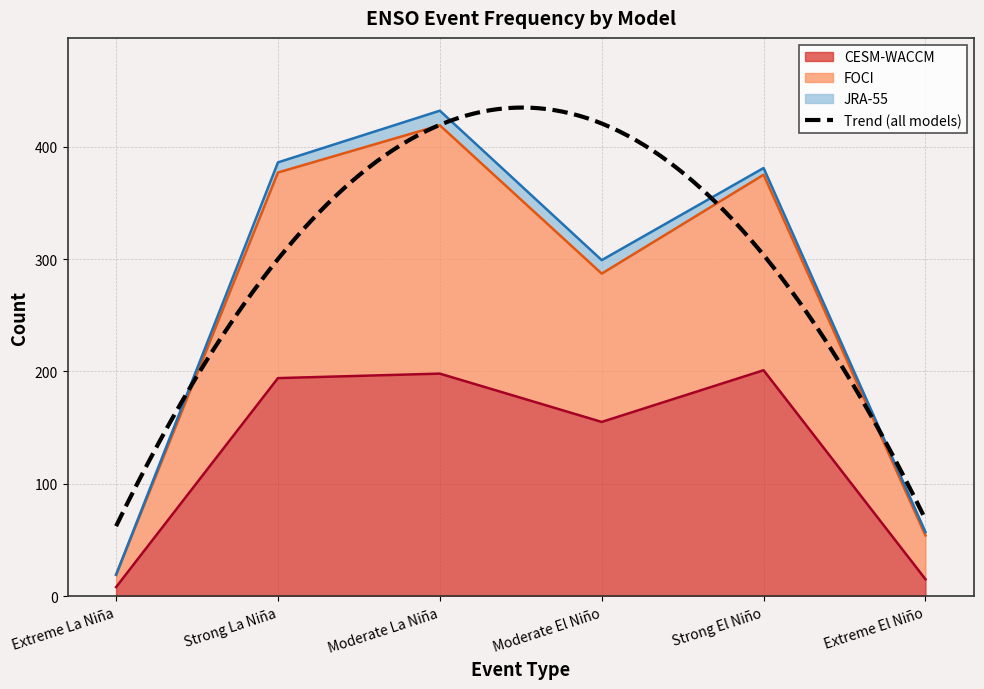

Which series has the largest range (max minus min)?

FOCI